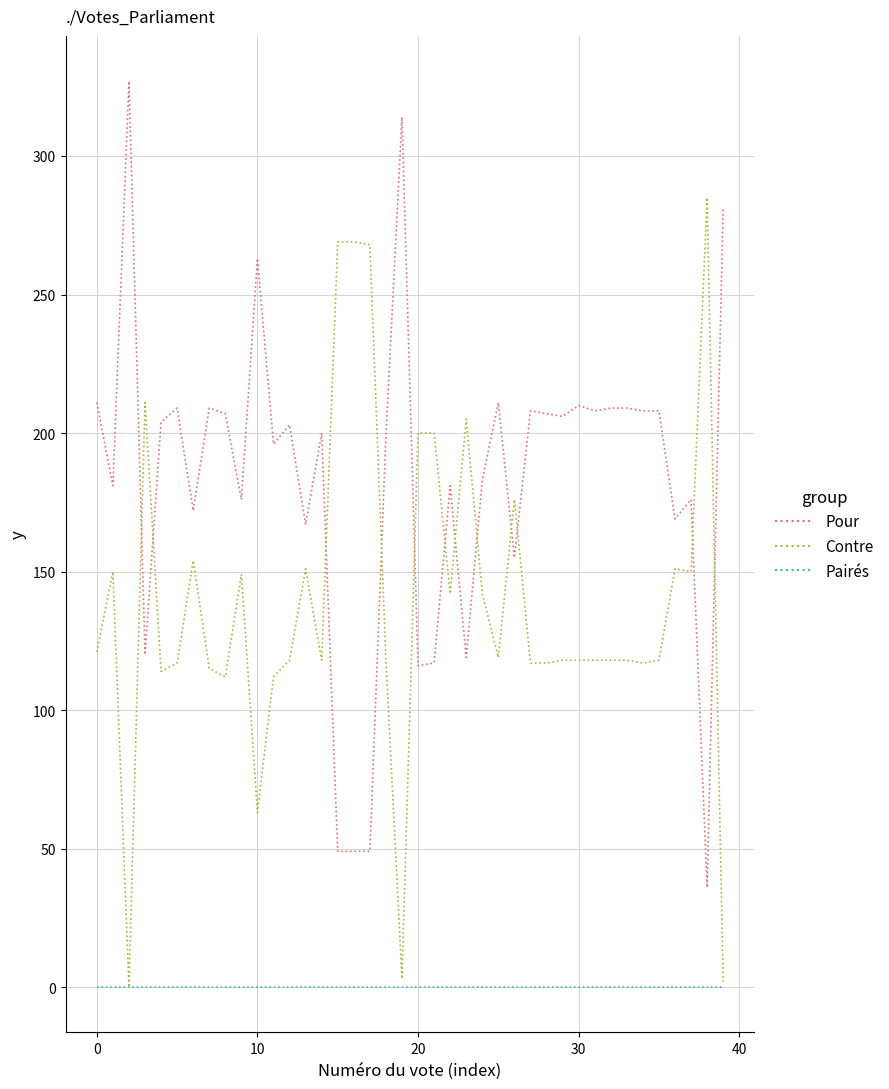

True or false: Pairés and Pour intersect in this chart.

False